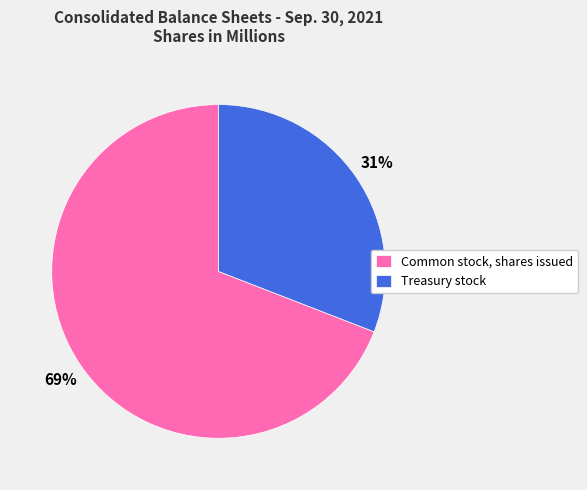

Combined, do Common stock, shares issued and Treasury stock account for over 50%?

Yes